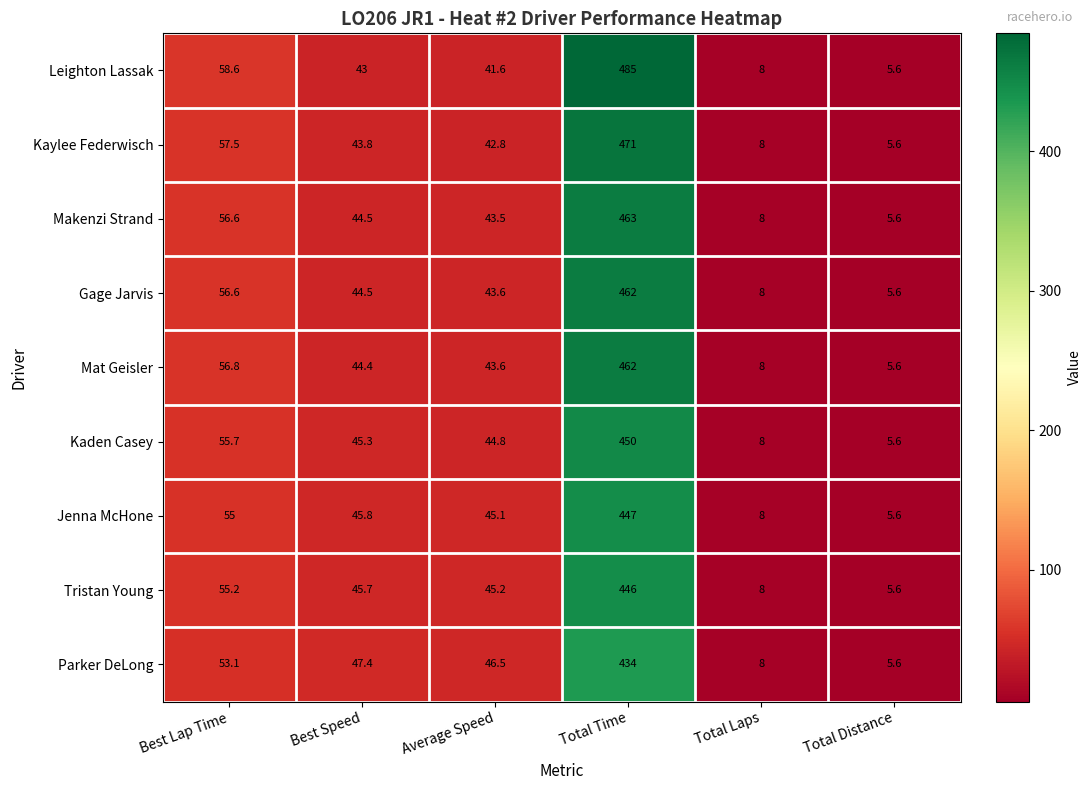

What is the difference between the second highest and minimum values in the Leighton Lassak series?

53.0